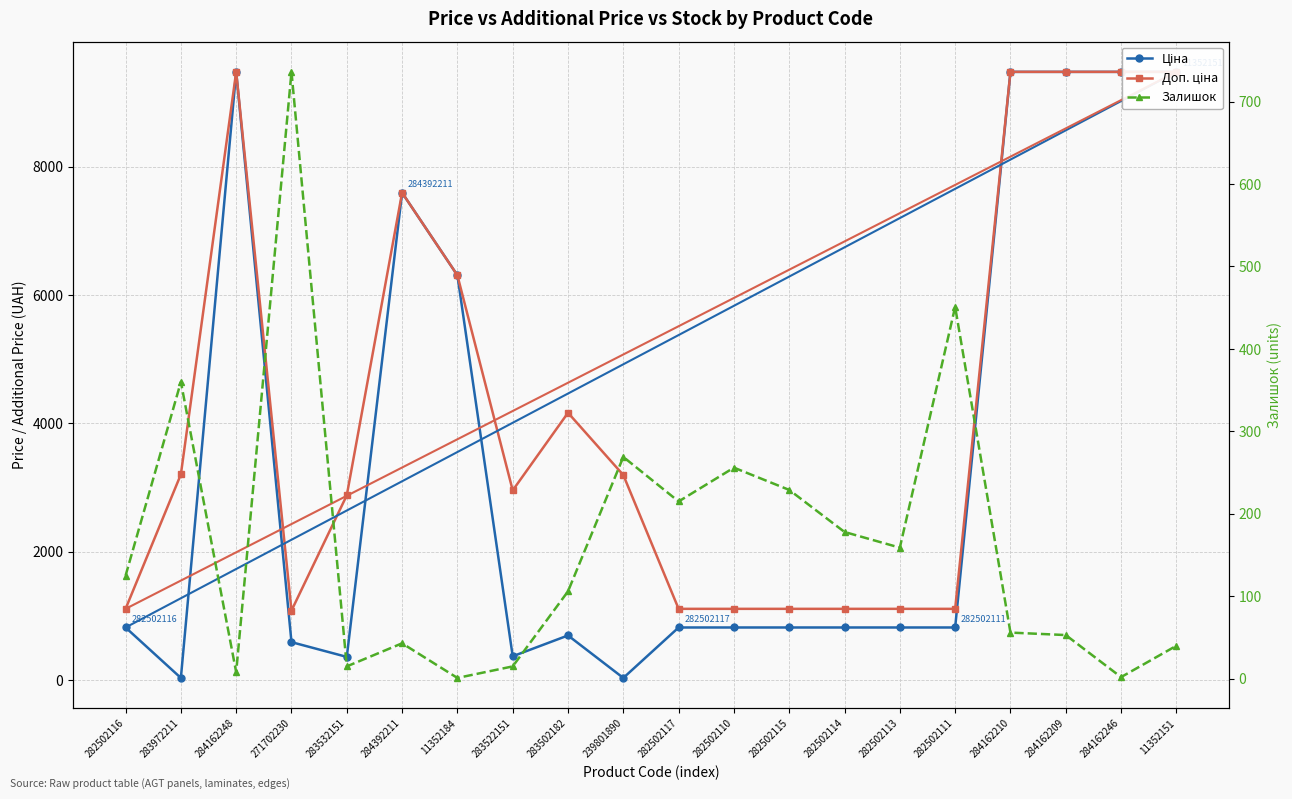

What is the difference between the maximum and minimum values in the Доп. ціна series?

8398.4